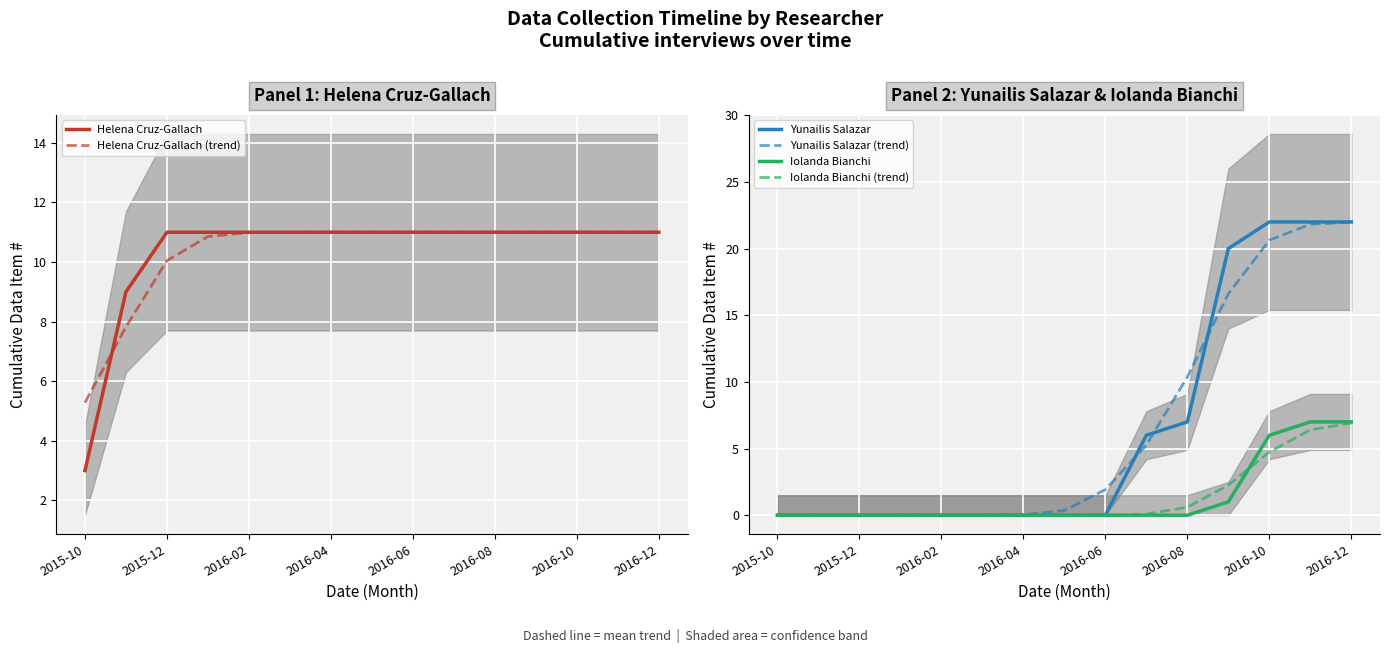

At which label is Yunailis Salazar (trend) closest to 10?

2016-08